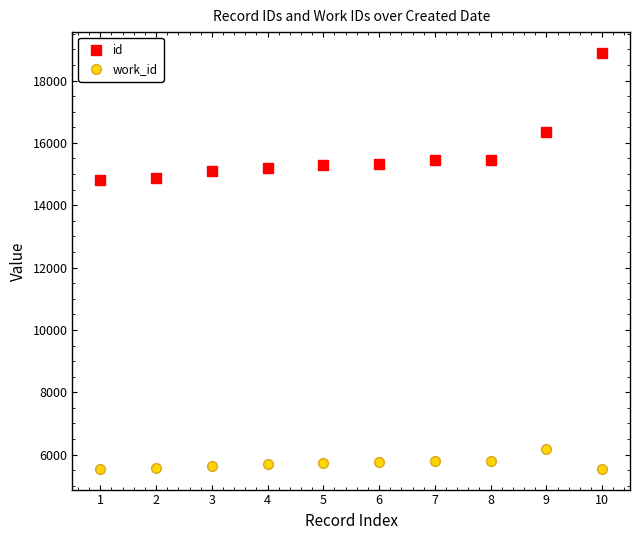

What is the average value of the work_id series?

5724